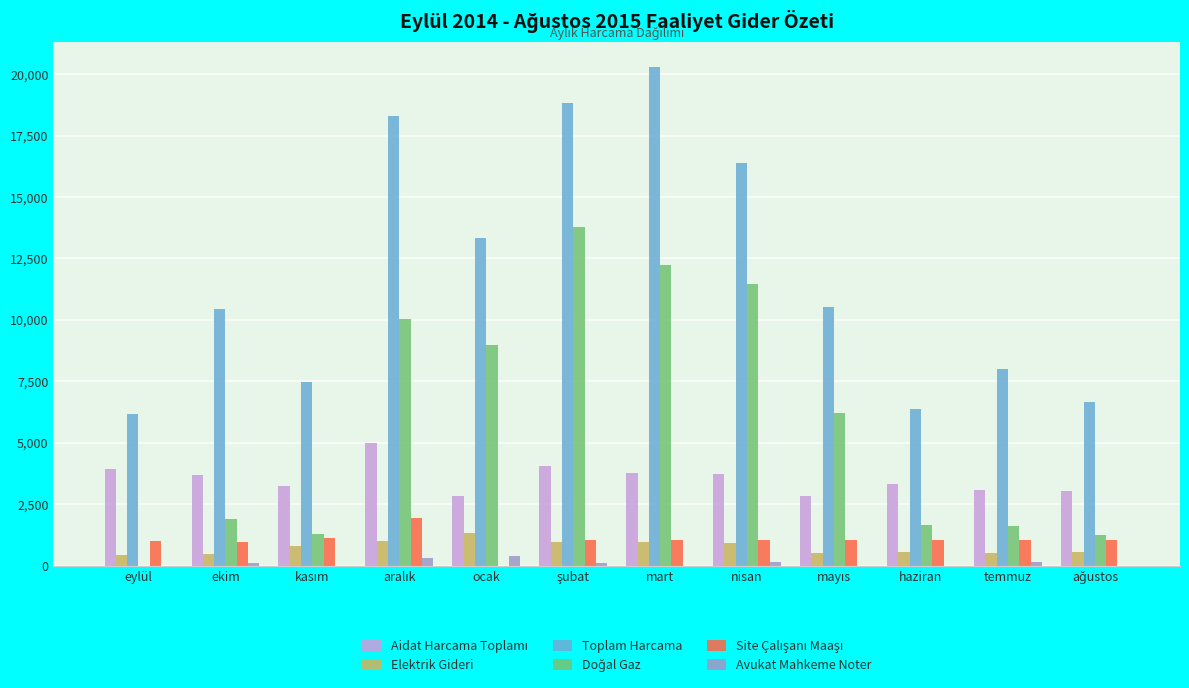

Count the number of categories in the chart.

12